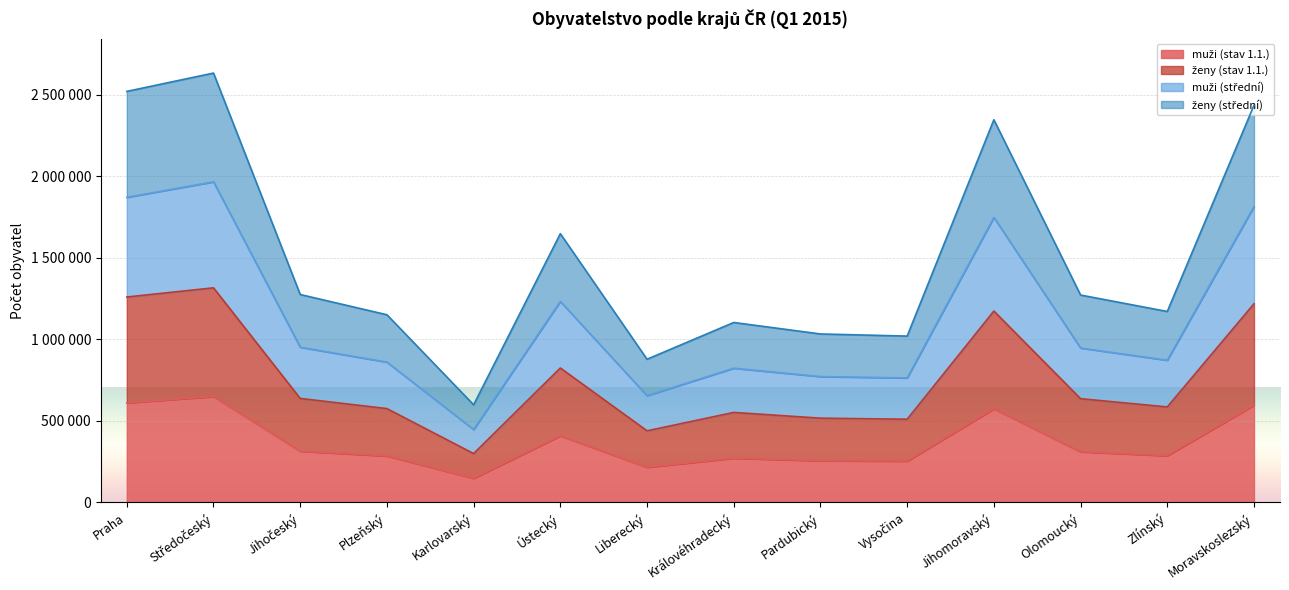

In ženy (stav 1.1.), how many points are lower than both neighbors (excluding endpoints)?

4